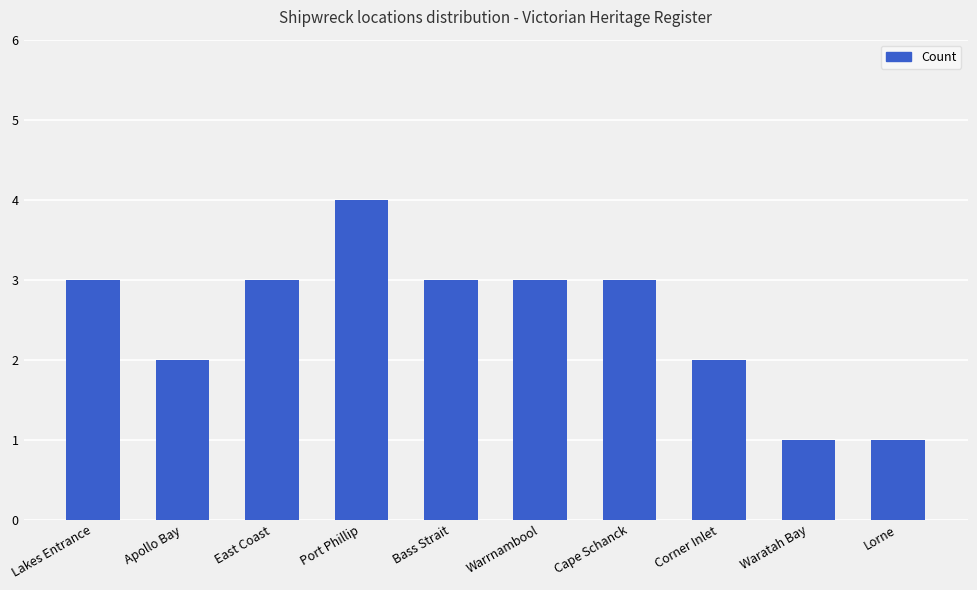

What is the greatest value displayed?

4